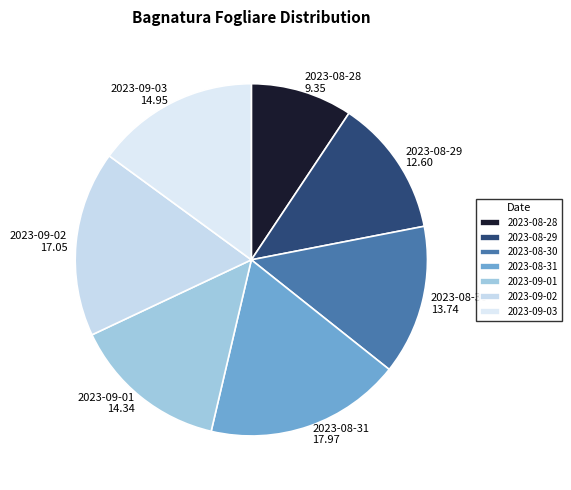

What is the ratio of the value at 2023-08-31 to the value at 2023-08-28?

1.9